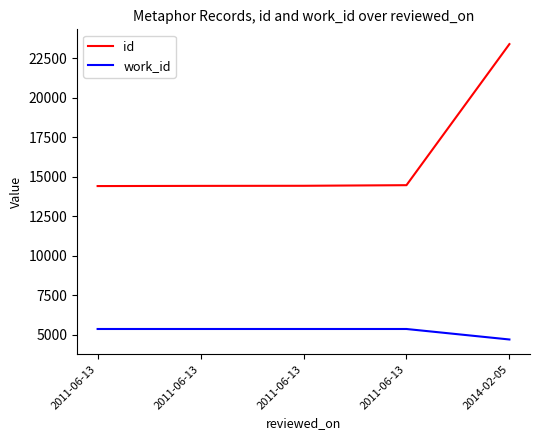

Is it true that id equals 14465 at 2011-06-13?

True